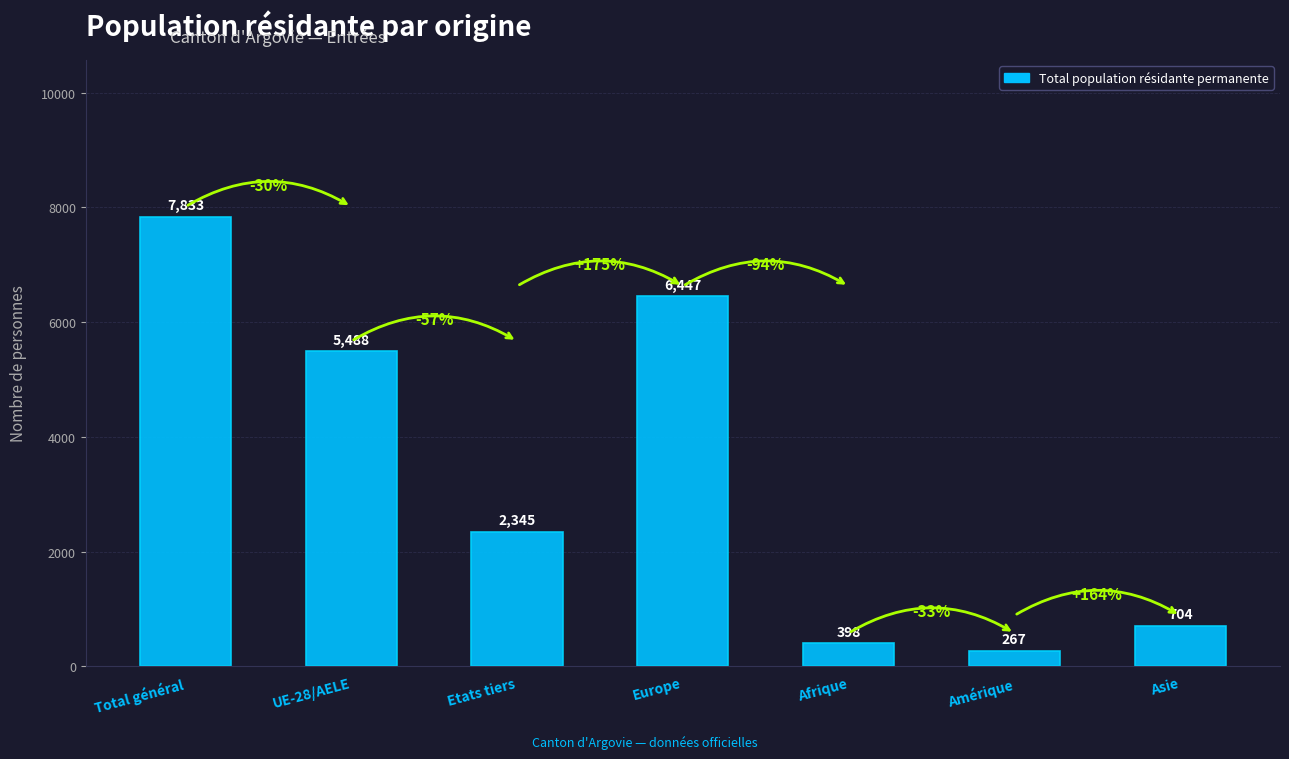

The value at Total général is 7833. True or false?

True